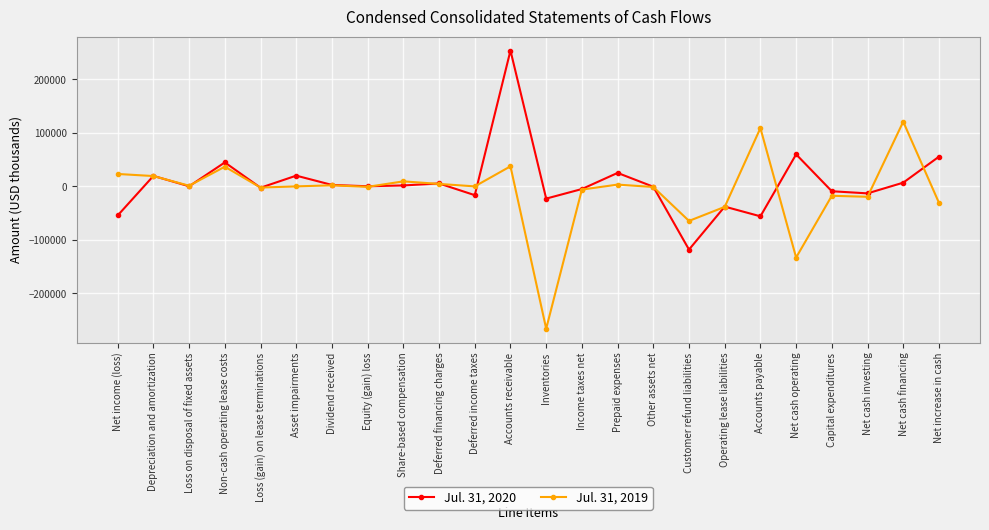

Is it true that Jul. 31, 2020 equals -118047 at Customer refund liabilities?

True